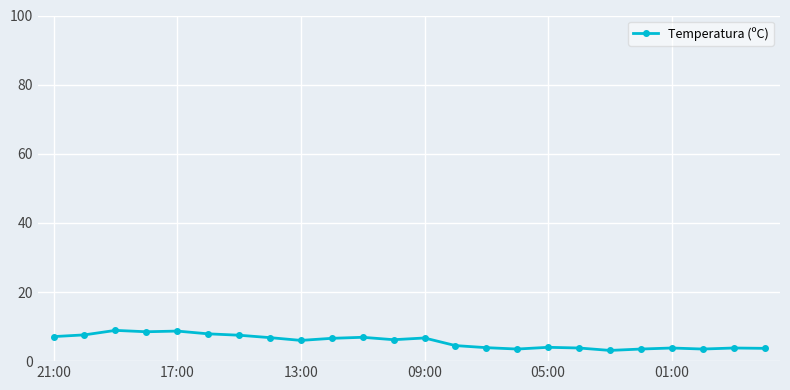

What is the value of the 8th point from the left?

6.8